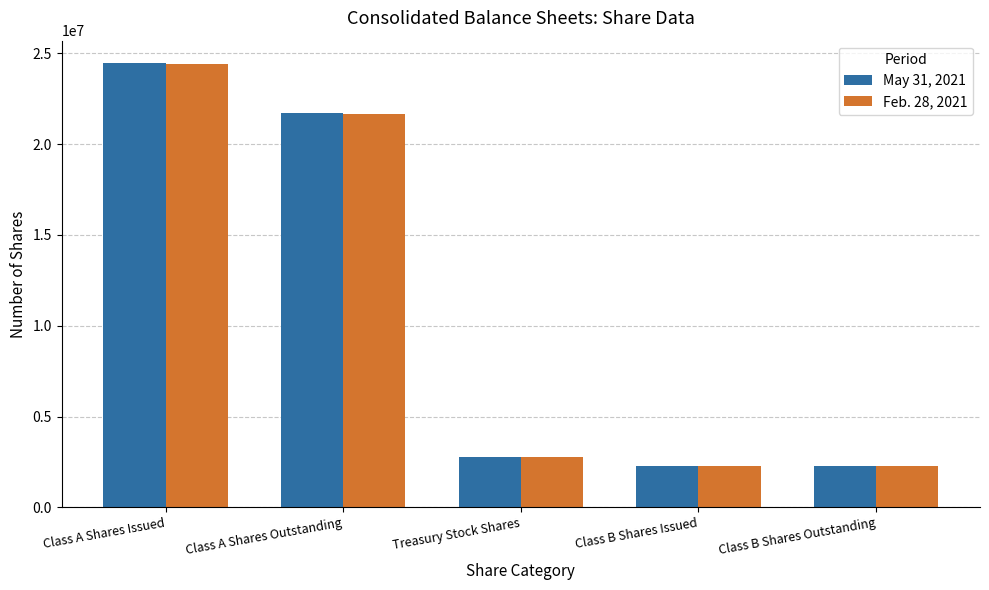

True or false: May 31, 2021 has a value of 2260954 at Class B Shares Outstanding.

True